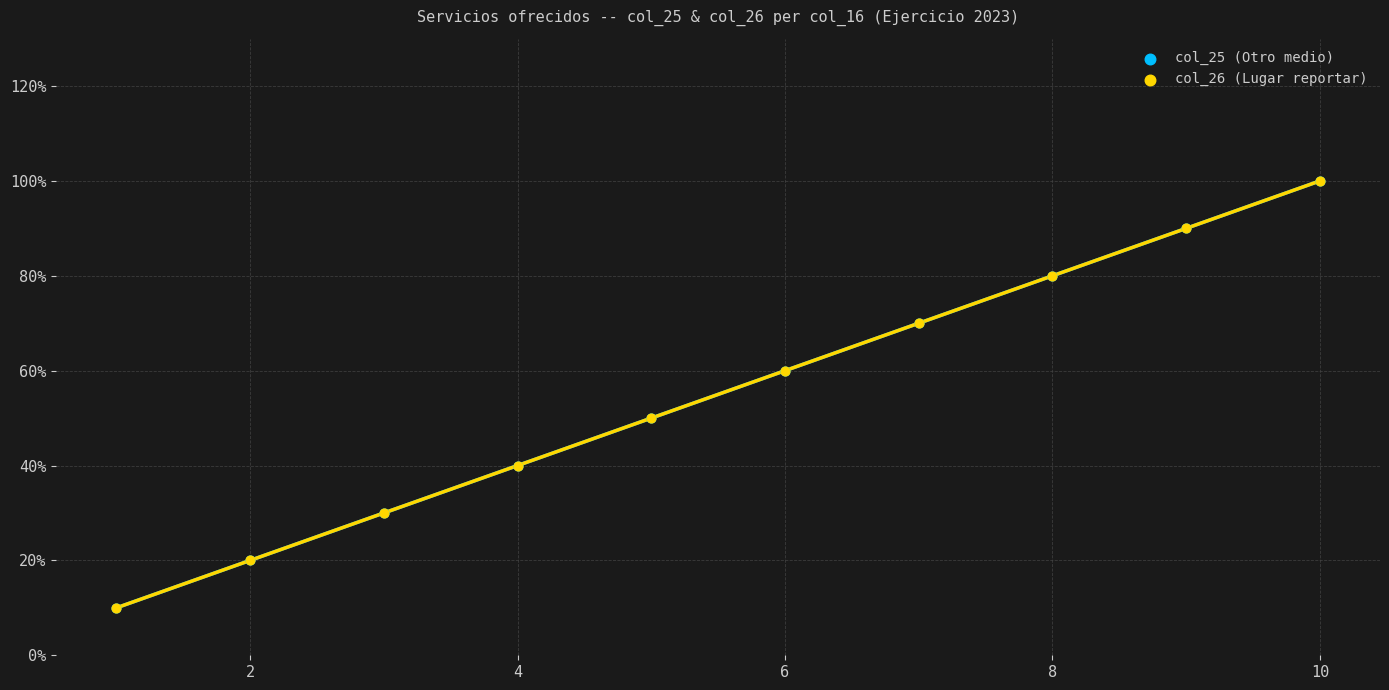

Which series has the largest Y range (max minus min)?

col_25 (Otro medio)